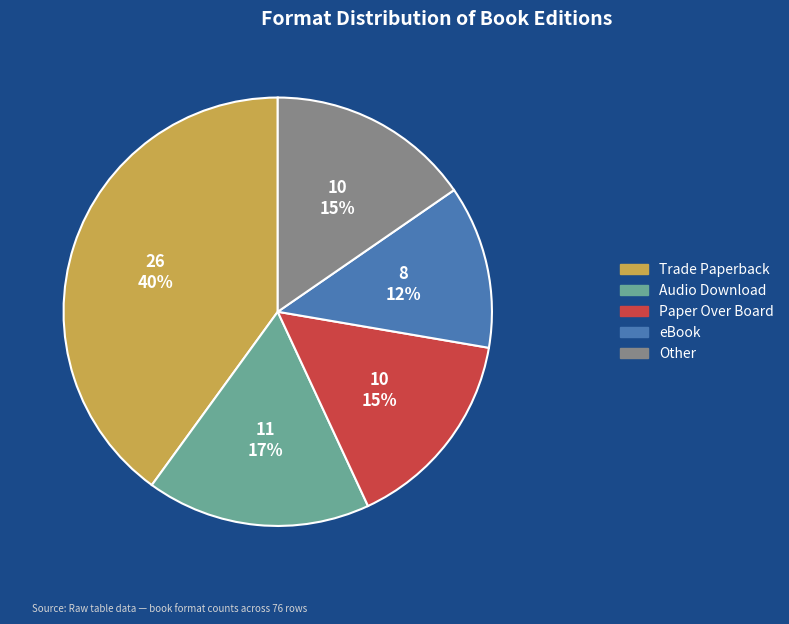

To the nearest percent, what is the difference between the largest and smallest slice percentages?

28%